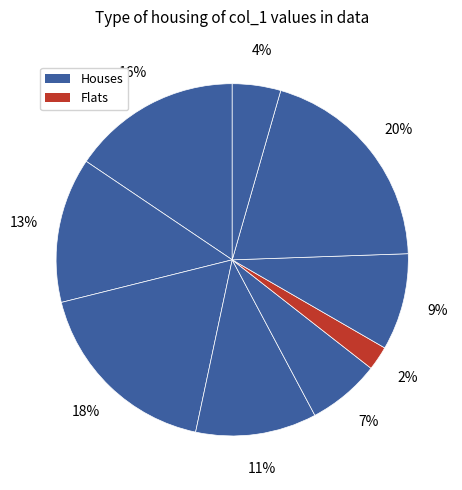

How many segments does this pie chart have?

9